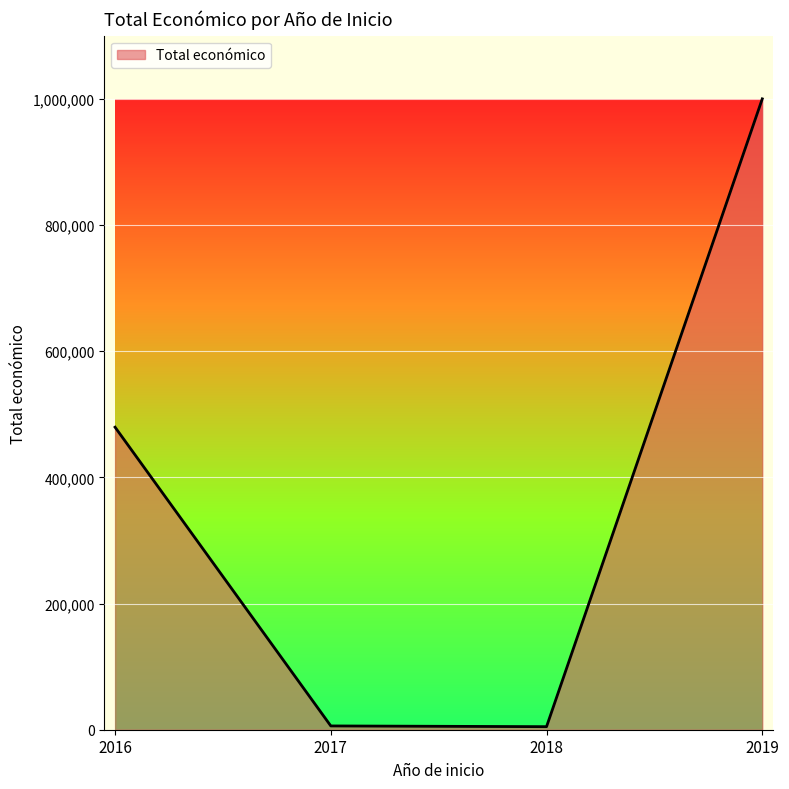

Does the chart have visible grid lines?

Yes